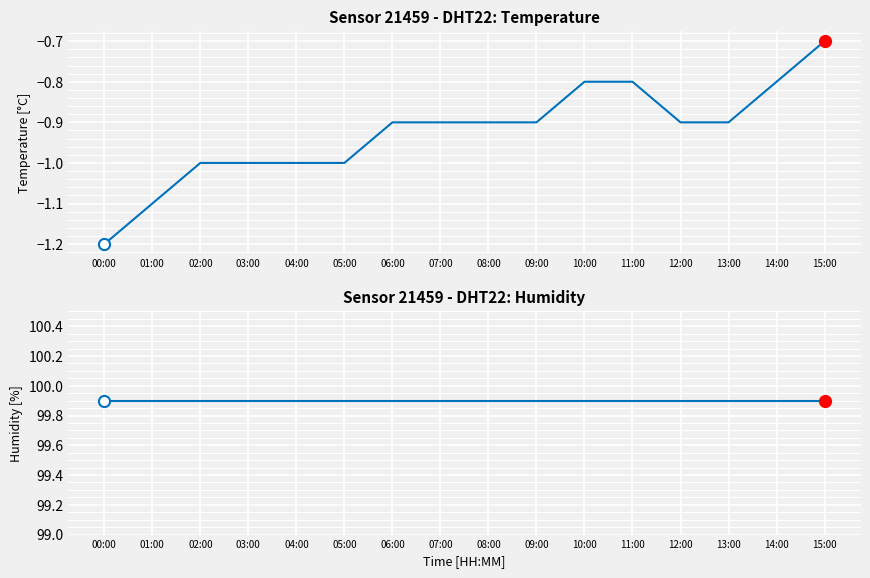

True or false: humidity and temperature intersect in this chart.

False